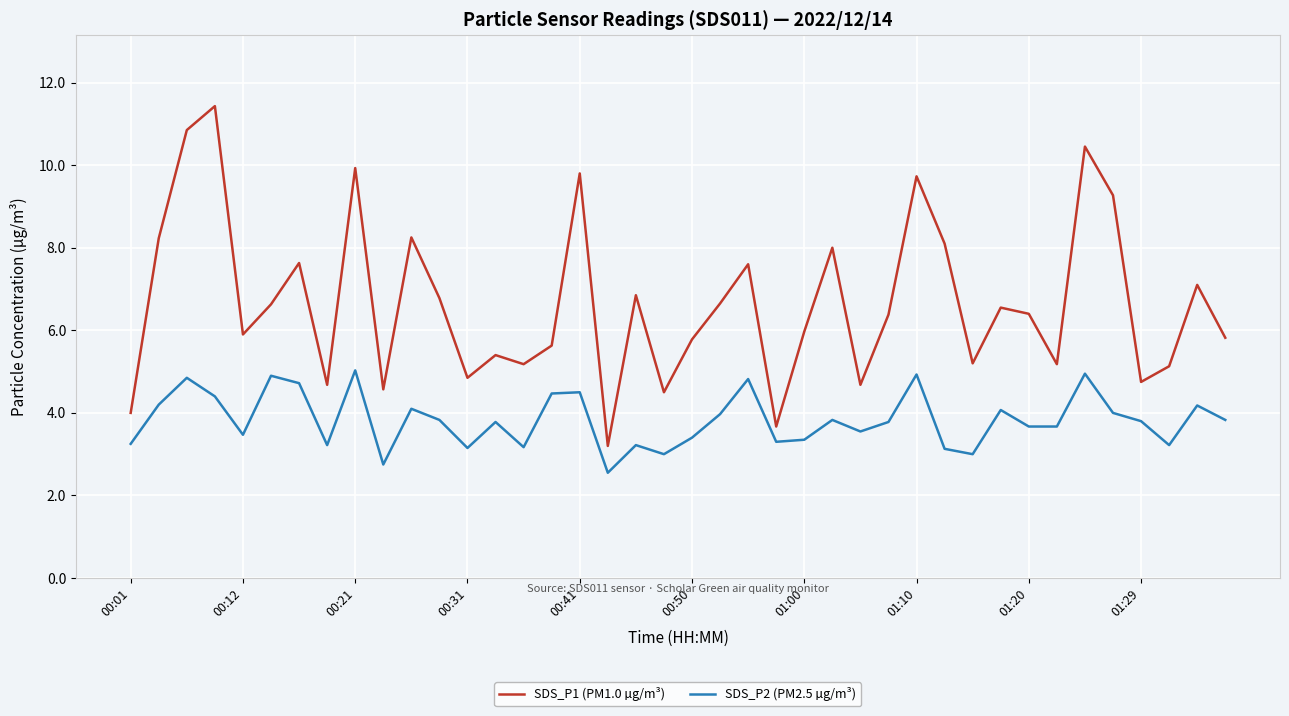

True or false: SDS_P1 (PM1.0 µg/m³) and SDS_P2 (PM2.5 µg/m³) cross at least once.

False